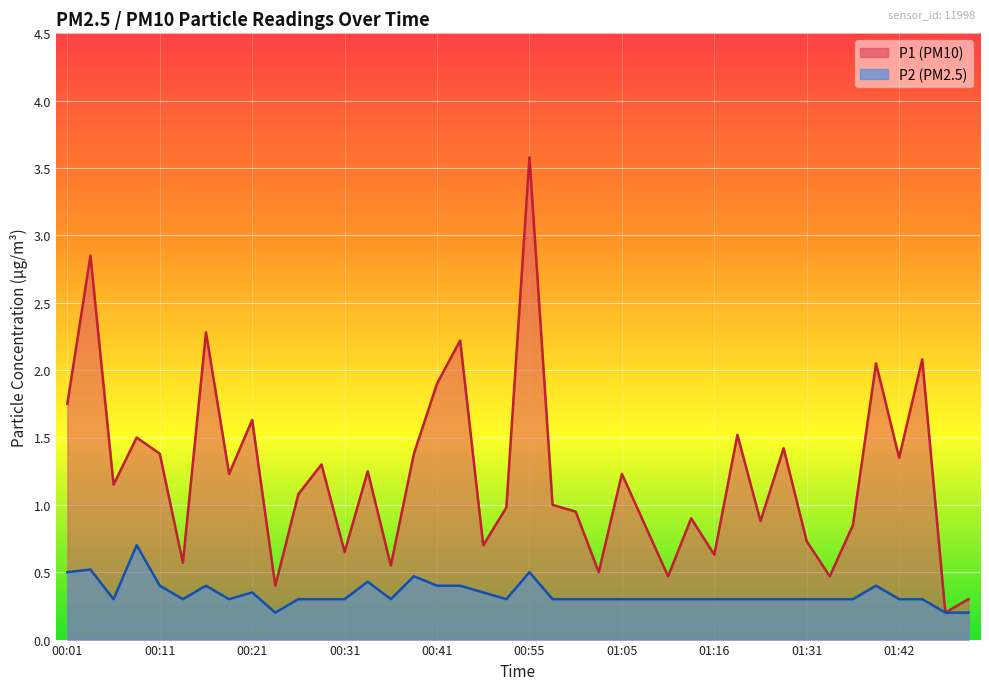

The value of P1 at 00:11 is 1.4. True or false?

True